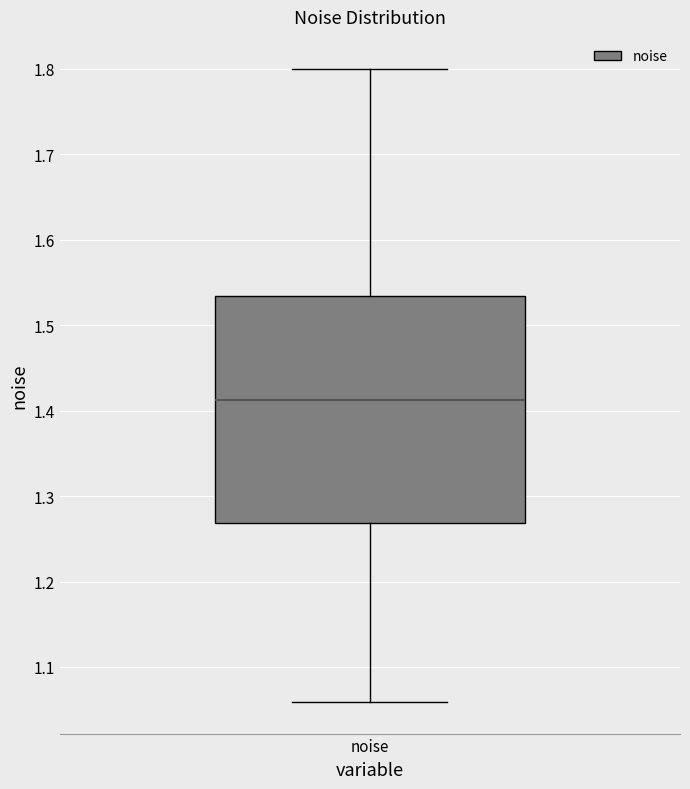

Where does the upper whisker of the box for noise end on the y-axis? The values are not printed on the chart, so give them approximately, as read against the axis.

1.80